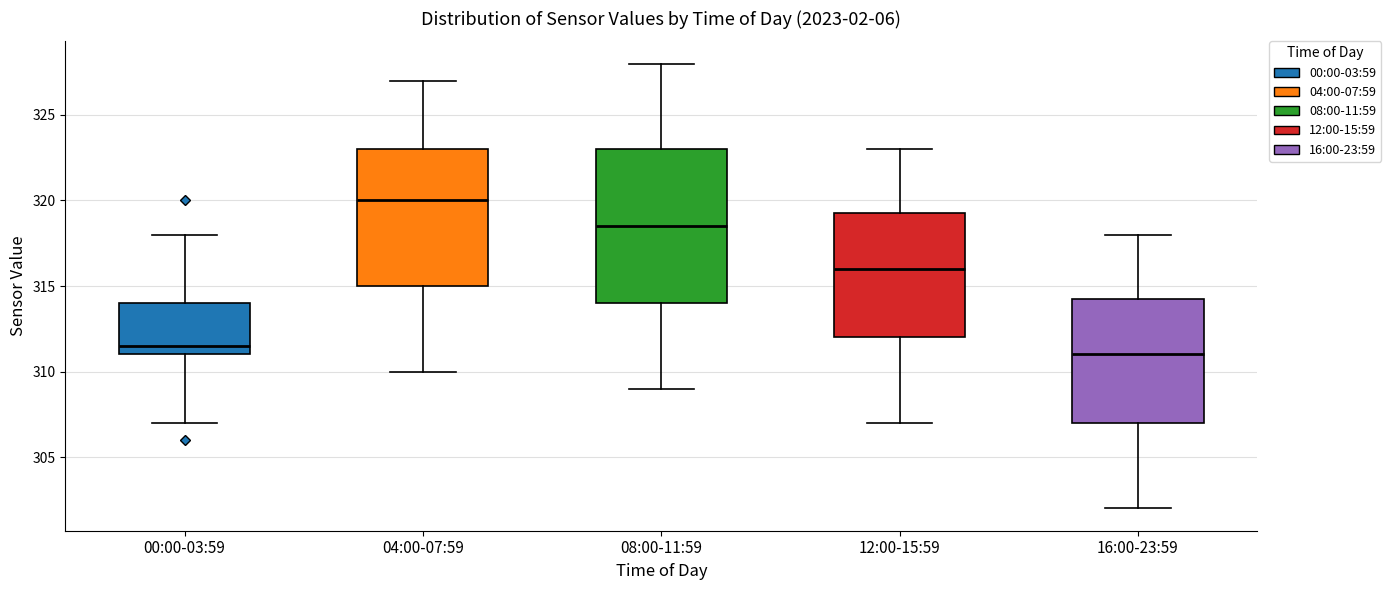

Which box is the tallest, from its lower edge to its upper edge?

08:00-11:59